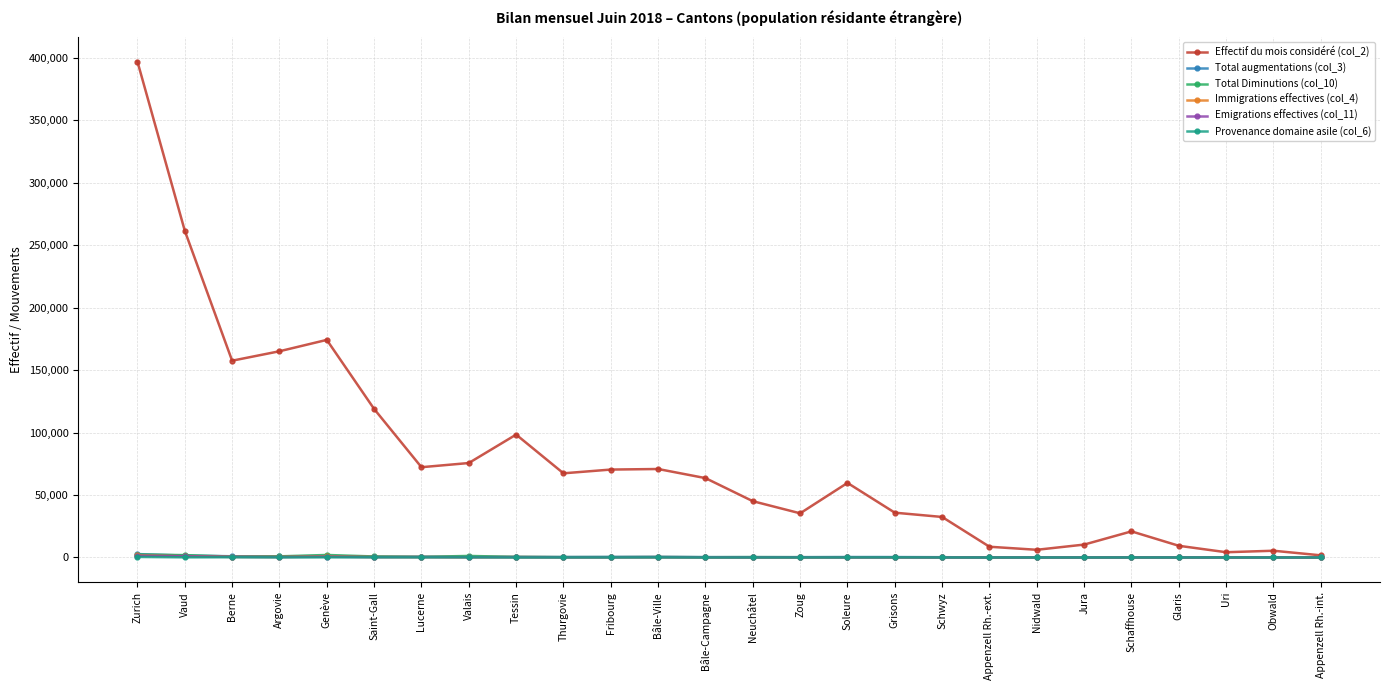

How many lines are shown in the chart?

6